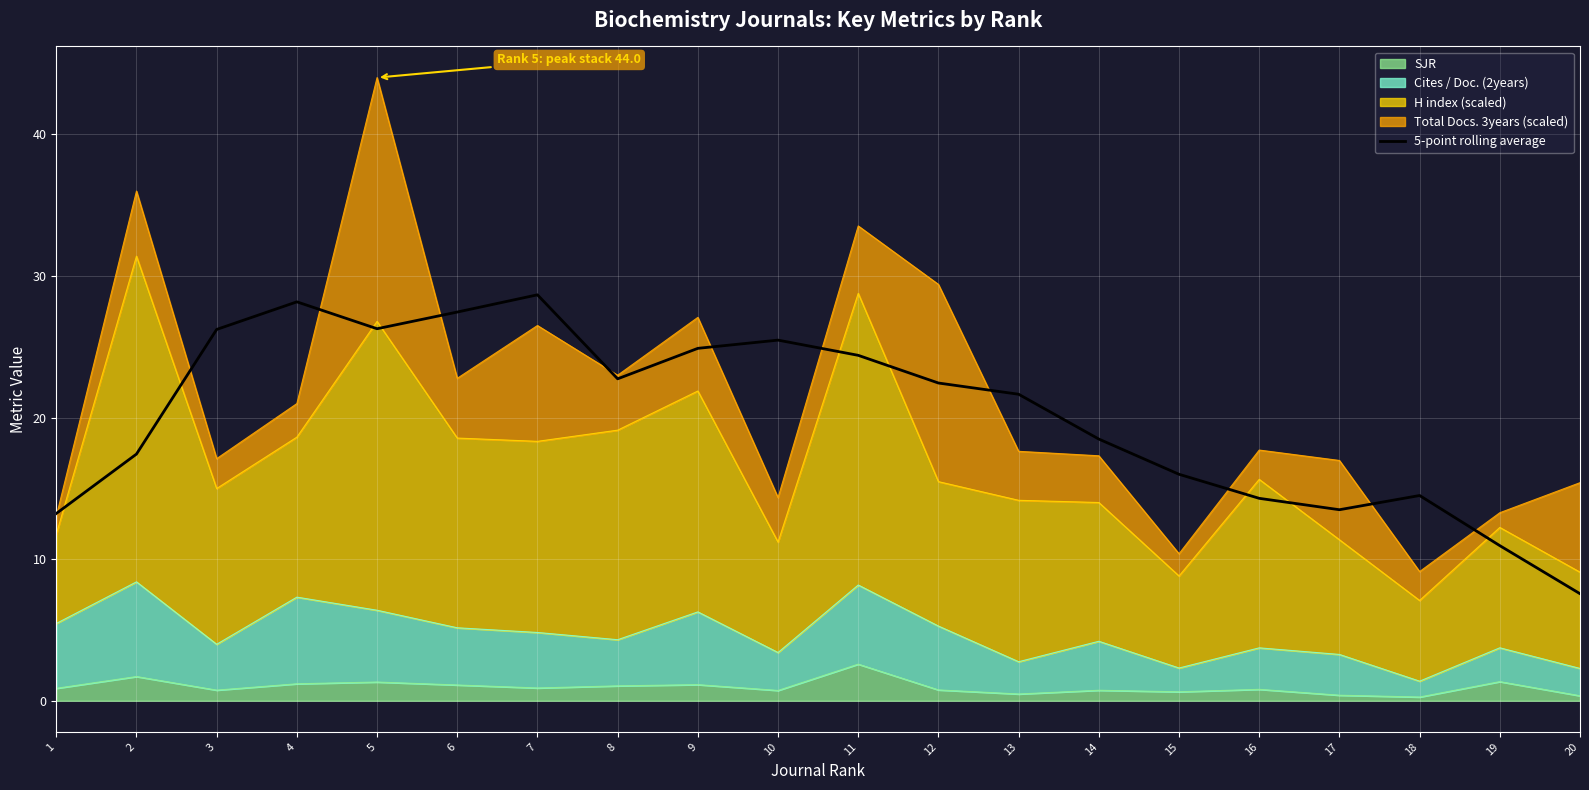

Which category has the lowest value across all series?

20